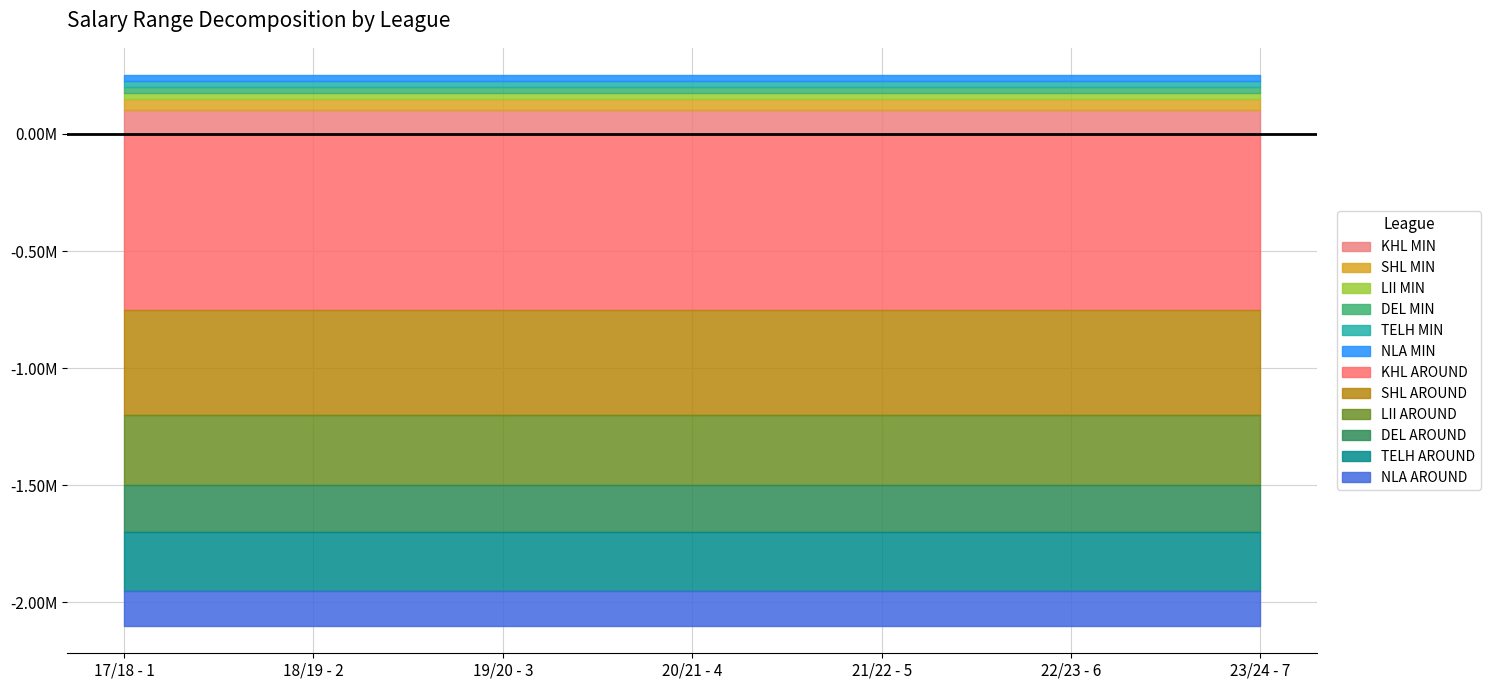

At which label does LII MIN reach its peak?

17/18 - 1